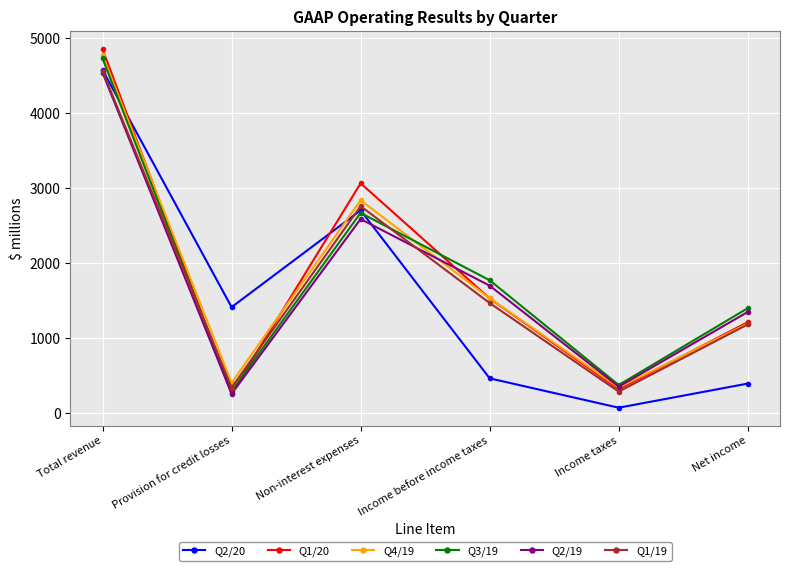

What is the value of the Q2/20 point at the 3rd from the left?

2704